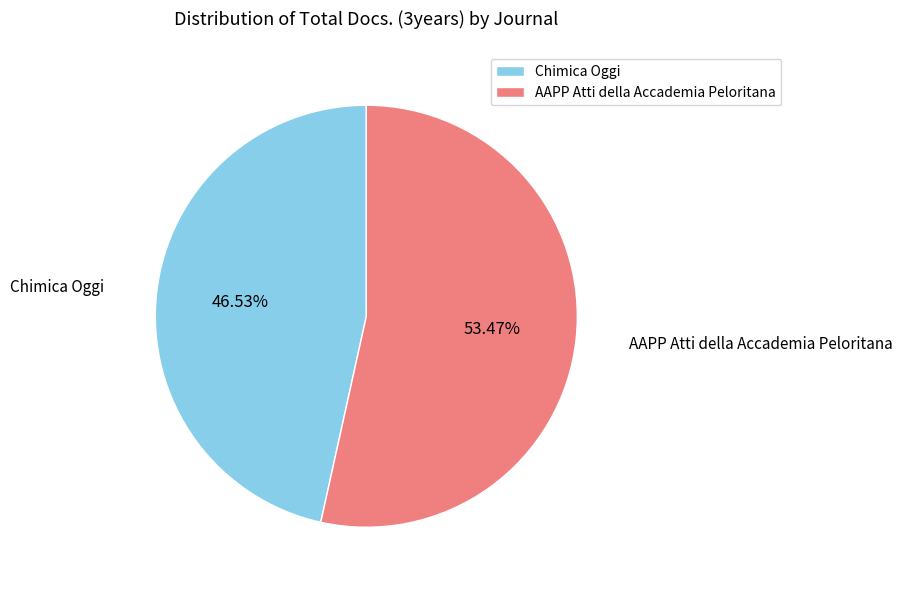

To the nearest percent, what portion does Chimica Oggi represent?

47%